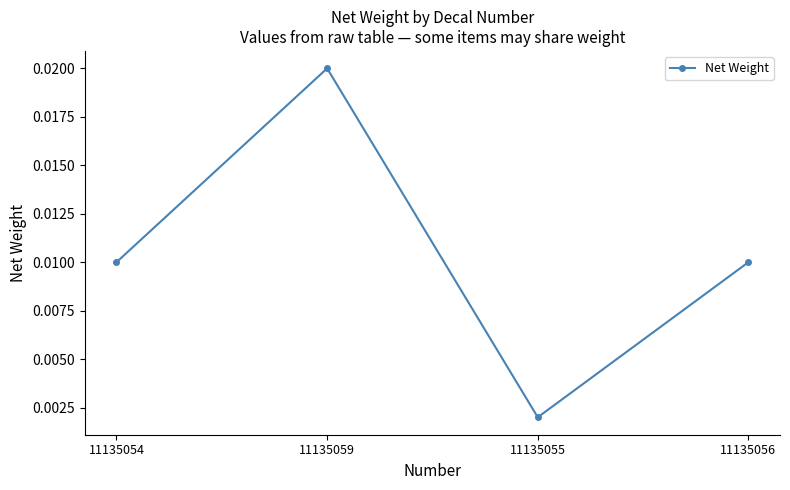

Which label corresponds to the largest value in the chart?

11135059